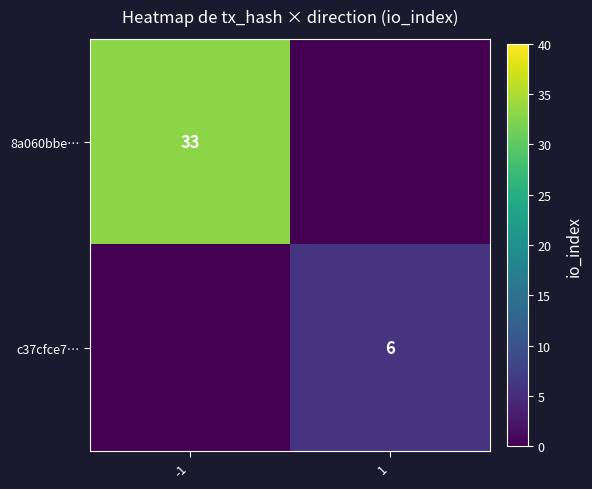

The c37cfce7… series shows 6 at 1. True or false?

True